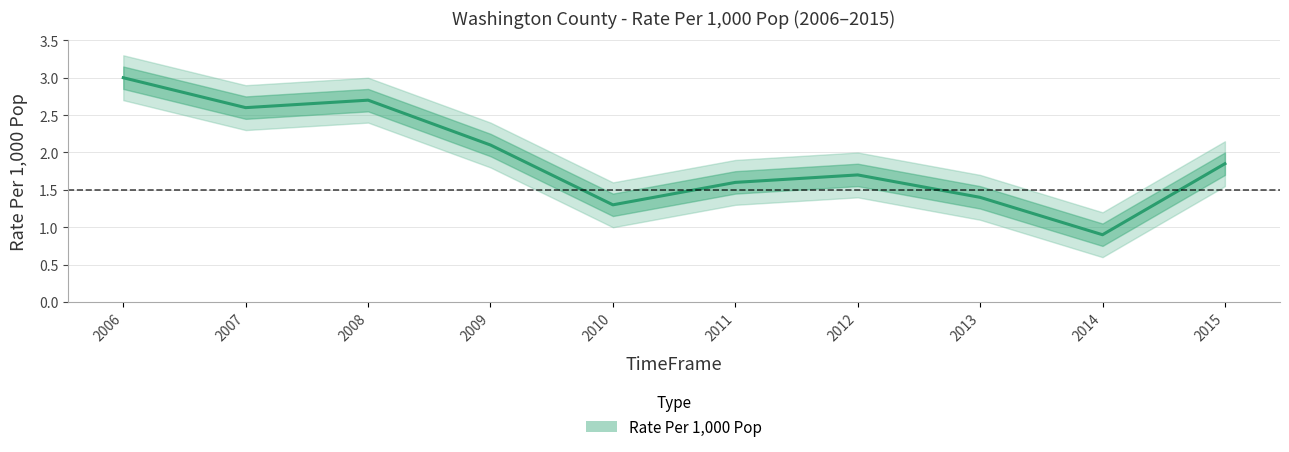

What is the value of the 9th point from the left?

0.9